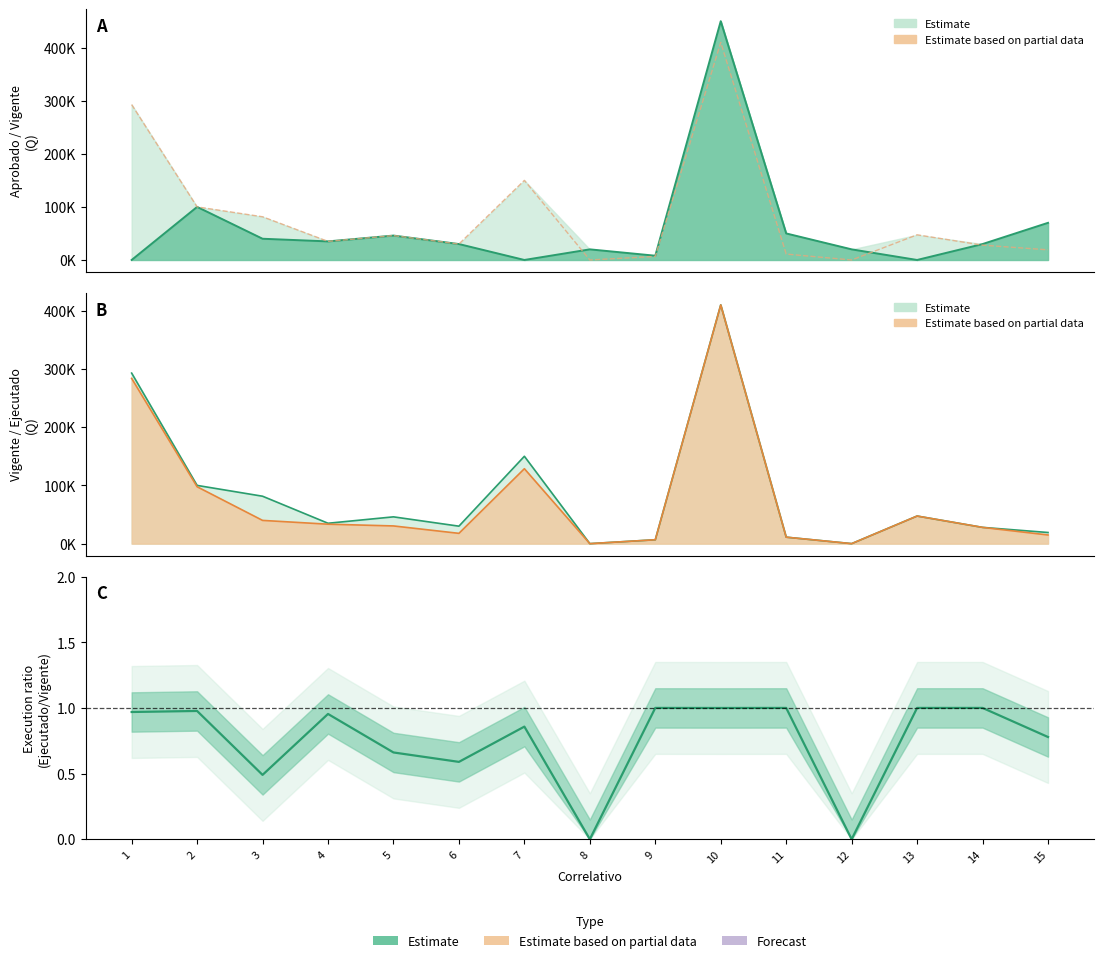

How many interior local peaks does the Aprobado series have?

4